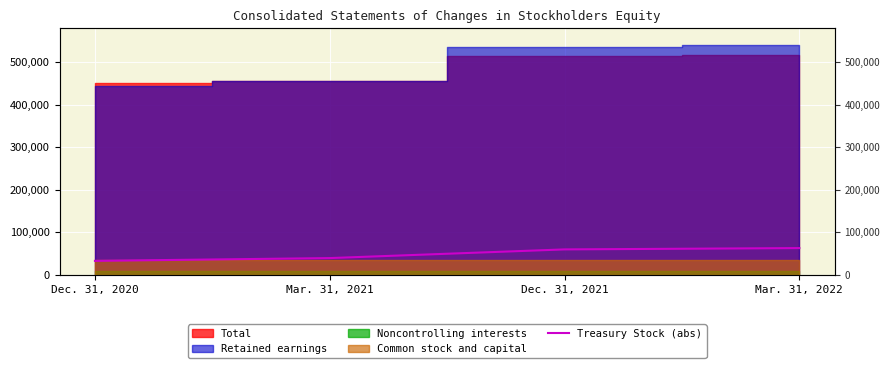

What is the label of the 3rd point from the right?

Mar. 31, 2021